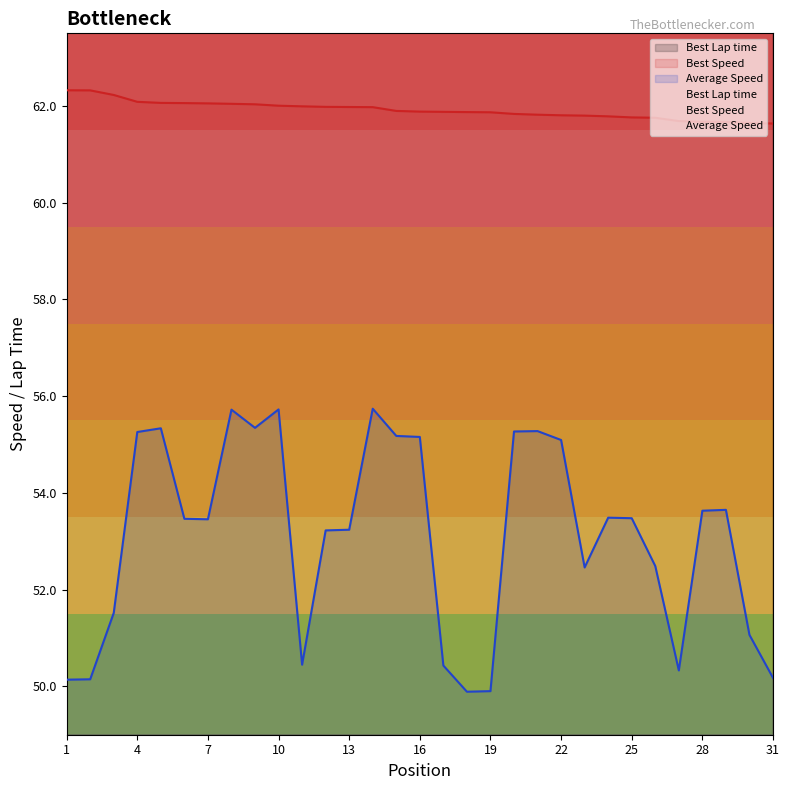

Rank the series by their average value, from lowest to highest.

Average Speed, Best Speed, Best Lap time